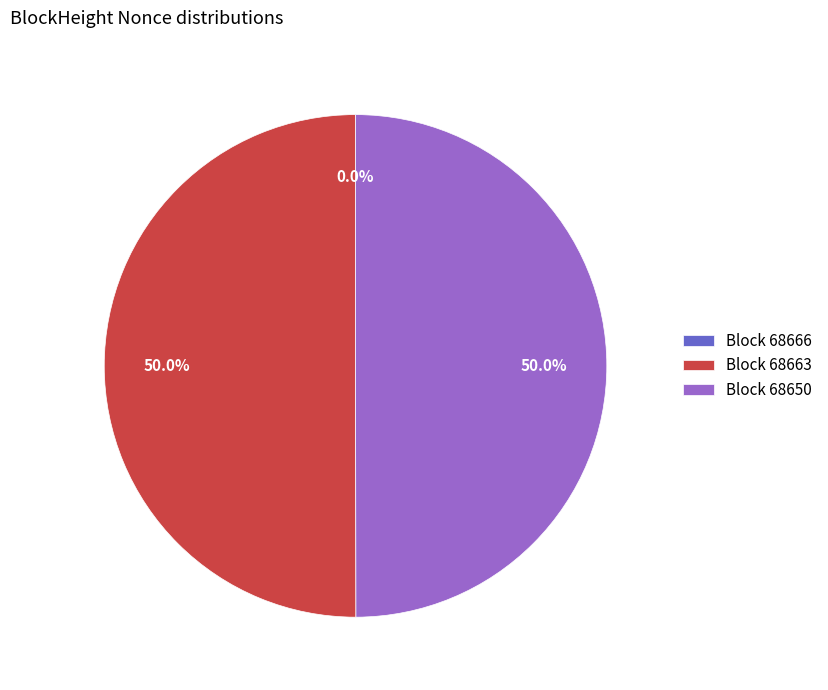

To the nearest percent, what is the difference between the largest and smallest slice percentages?

50%